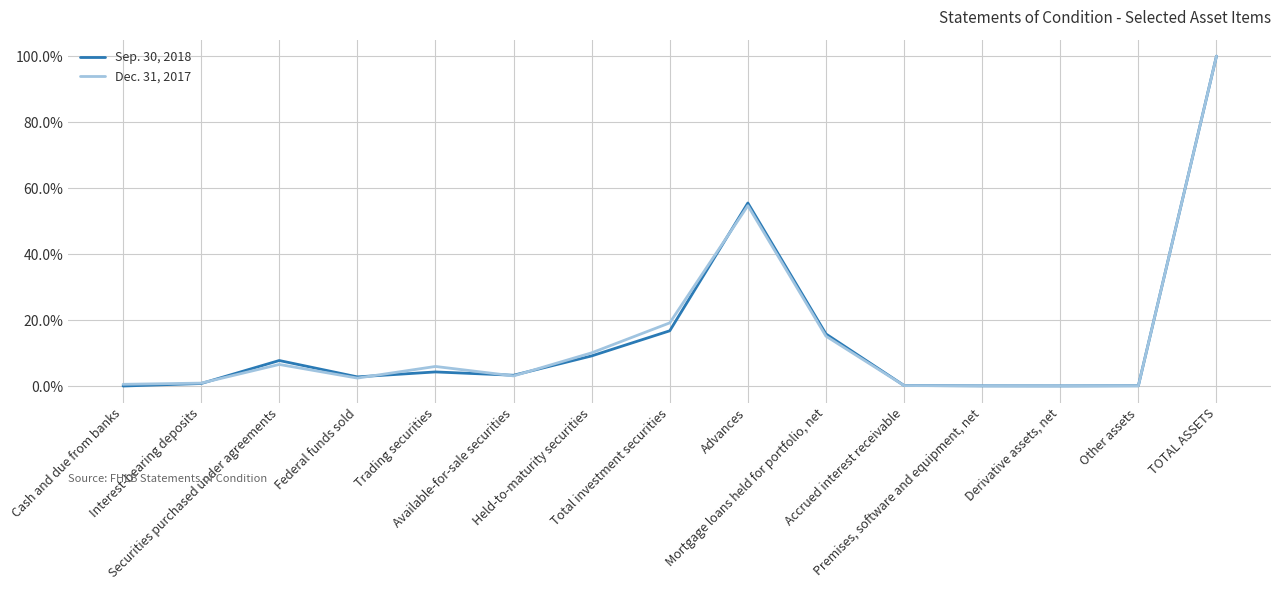

What is the sum of the Dec. 31, 2017 values at Available-for-sale securities and Total investment securities?

22.3